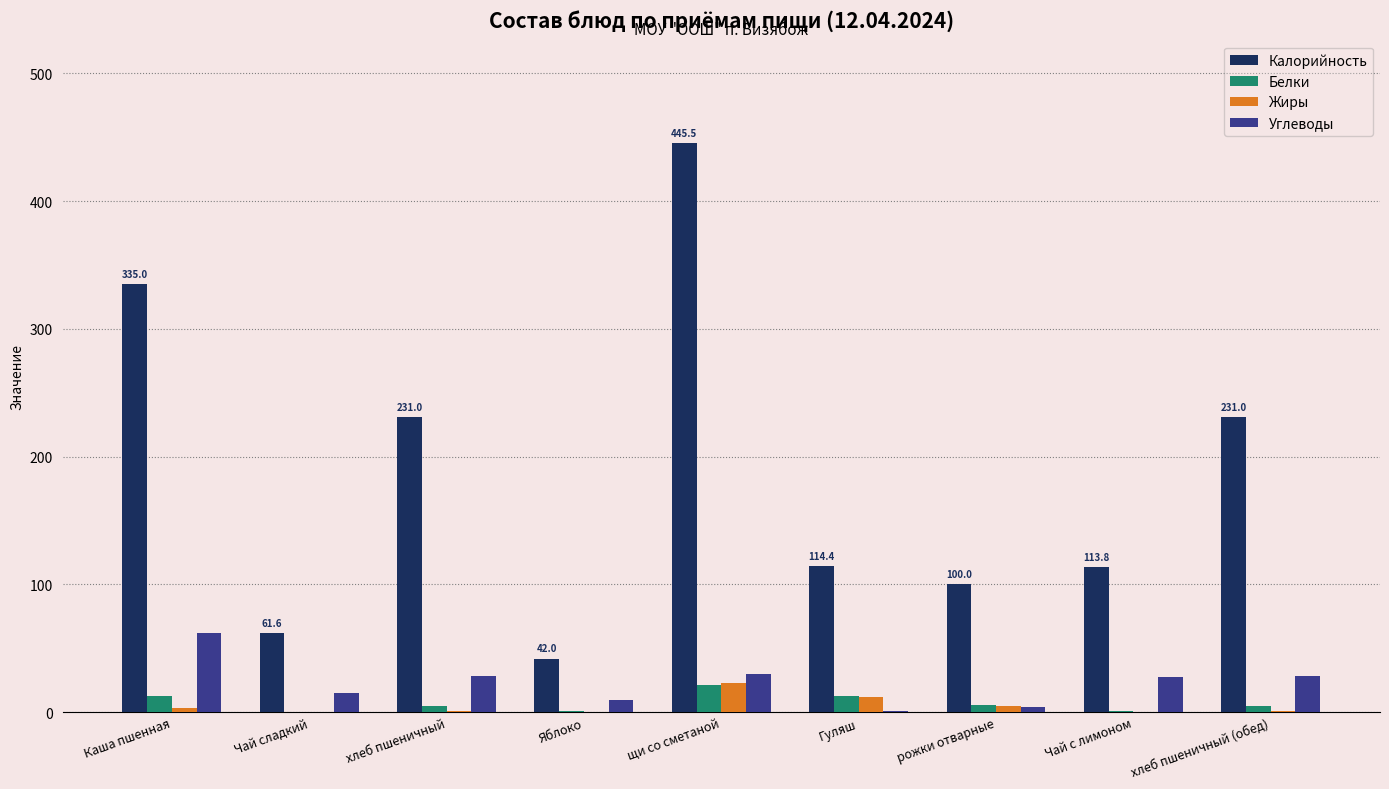

What is the difference between the Жиры values at Гуляш and Яблоко?

11.2